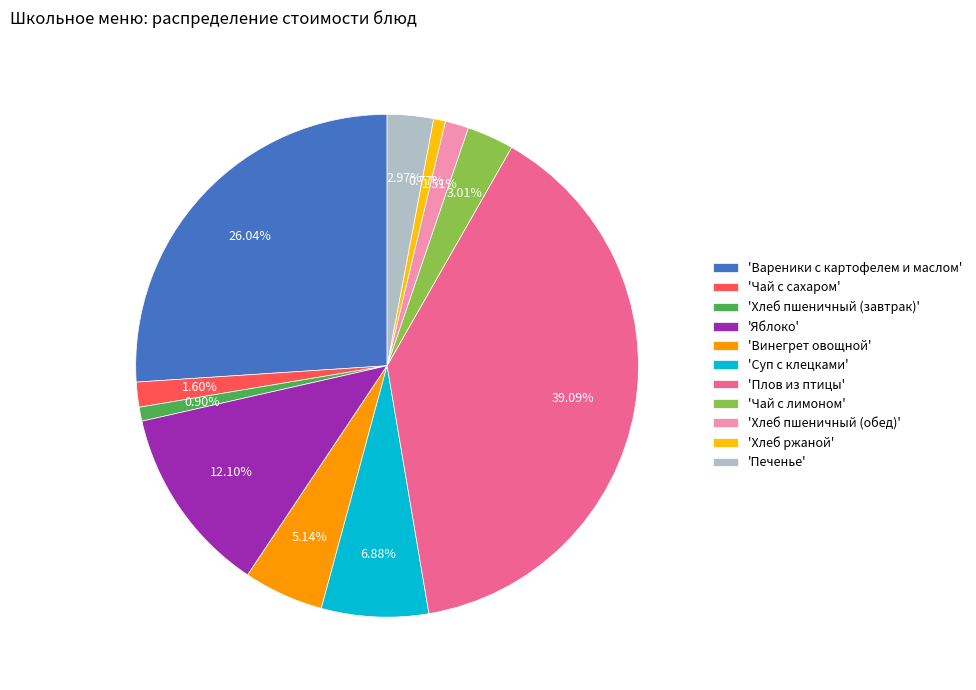

Does any single category account for the majority?

No